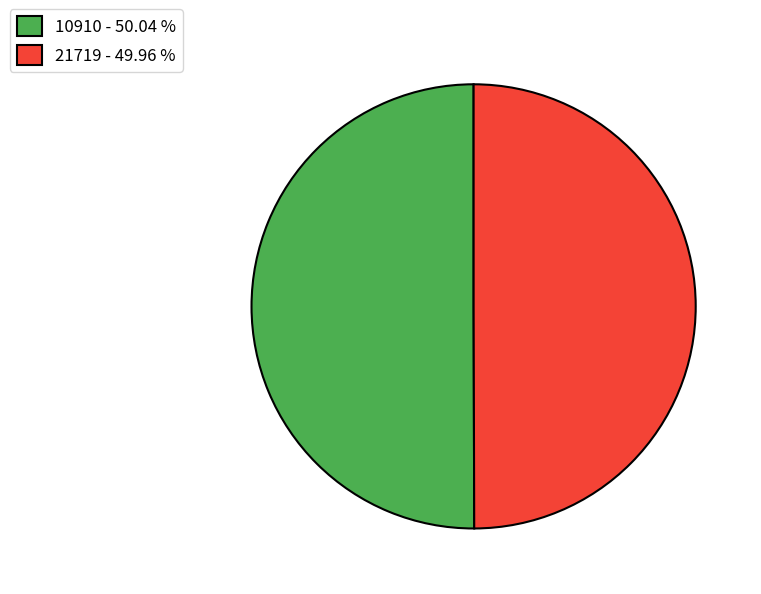

Combined, do 21719 - 49.96 % and 10910 - 50.04 % account for over 50%?

Yes